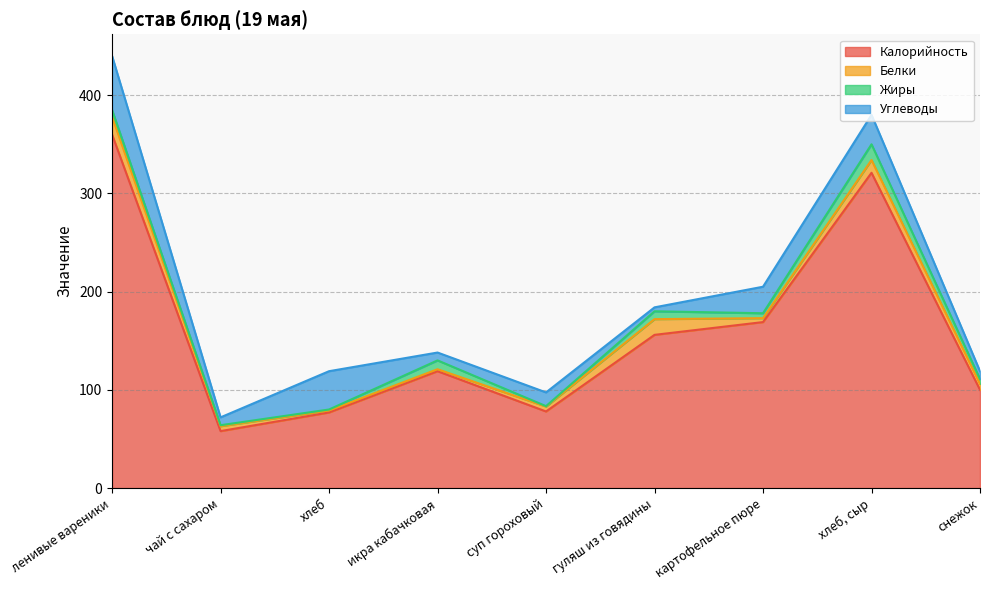

The value of Белки at хлеб, сыр is 13.0. True or false?

True